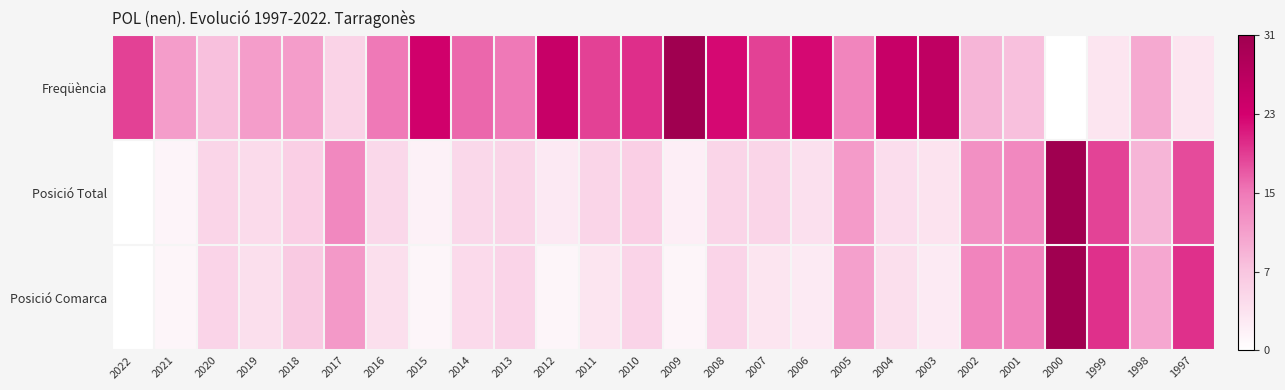

Reading left to right, transcribe all the data shown in this chart.

Freqüència: 2022=0.6	2021=0.4	2020=0.3	2019=0.4	2018=0.4	2017=0.2	2016=0.5	2015=0.8	2014=0.5	2013=0.5	2012=0.8	2011=0.6	2010=0.7	2009=1.0	2008=0.7	2007=0.6	2006=0.7	2005=0.5	2004=0.8	2003=0.8	2002=0.3	2001=0.3	2000=0.0	1999=0.1	1998=0.3	1997=0.1
Posició Total: 2022=0.0	2021=0.0	2020=0.2	2019=0.2	2018=0.2	2017=0.5	2016=0.2	2015=0.1	2014=0.2	2013=0.2	2012=0.1	2011=0.2	2010=0.2	2009=0.1	2008=0.2	2007=0.2	2006=0.1	2005=0.4	2004=0.1	2003=0.1	2002=0.4	2001=0.5	2000=1.0	1999=0.6	1998=0.3	1997=0.6
Posició Comarca: 2022=0.0	2021=0.0	2020=0.2	2019=0.1	2018=0.2	2017=0.4	2016=0.1	2015=0.0	2014=0.2	2013=0.2	2012=0.0	2011=0.1	2010=0.2	2009=0.0	2008=0.2	2007=0.1	2006=0.1	2005=0.4	2004=0.1	2003=0.1	2002=0.5	2001=0.5	2000=1.0	1999=0.7	1998=0.3	1997=0.7